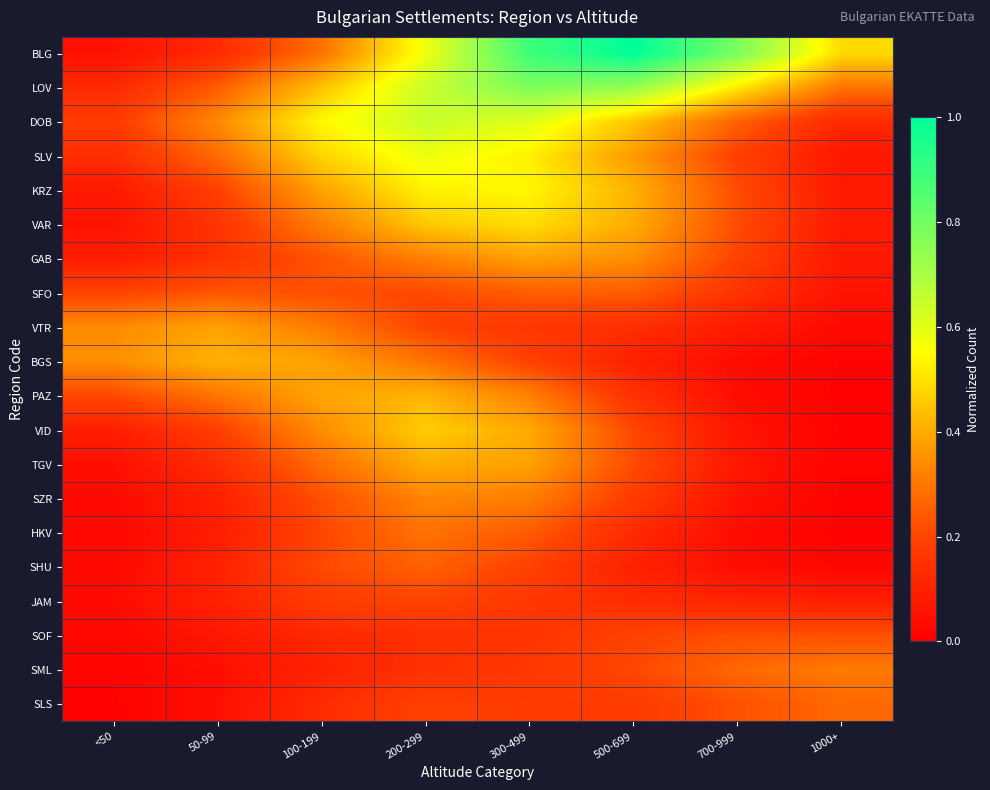

How many distinct data groups are displayed?

20